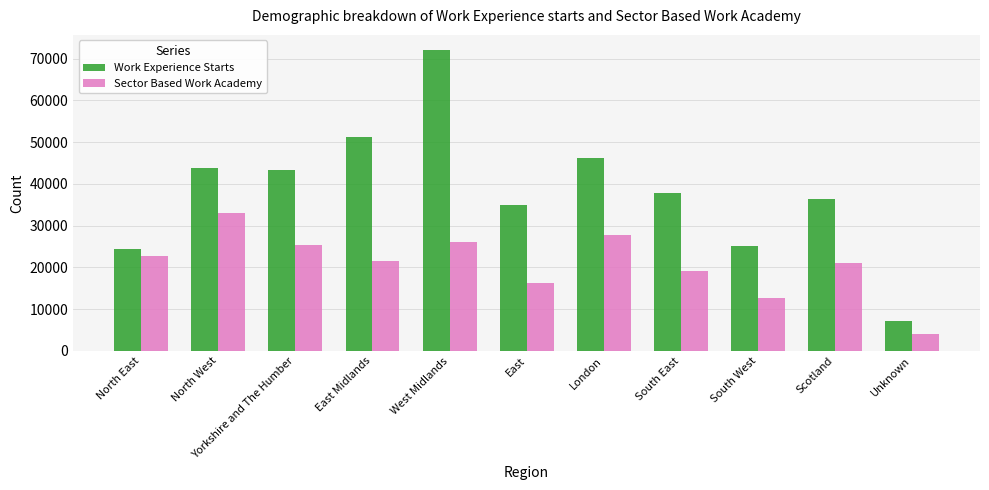

What is the label of the 4th bar from the right?

South East